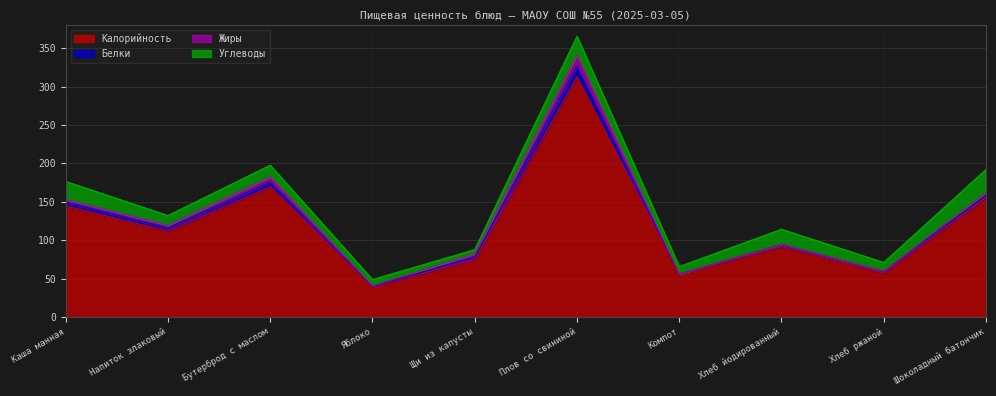

How many data points in Белки are above 3?

5